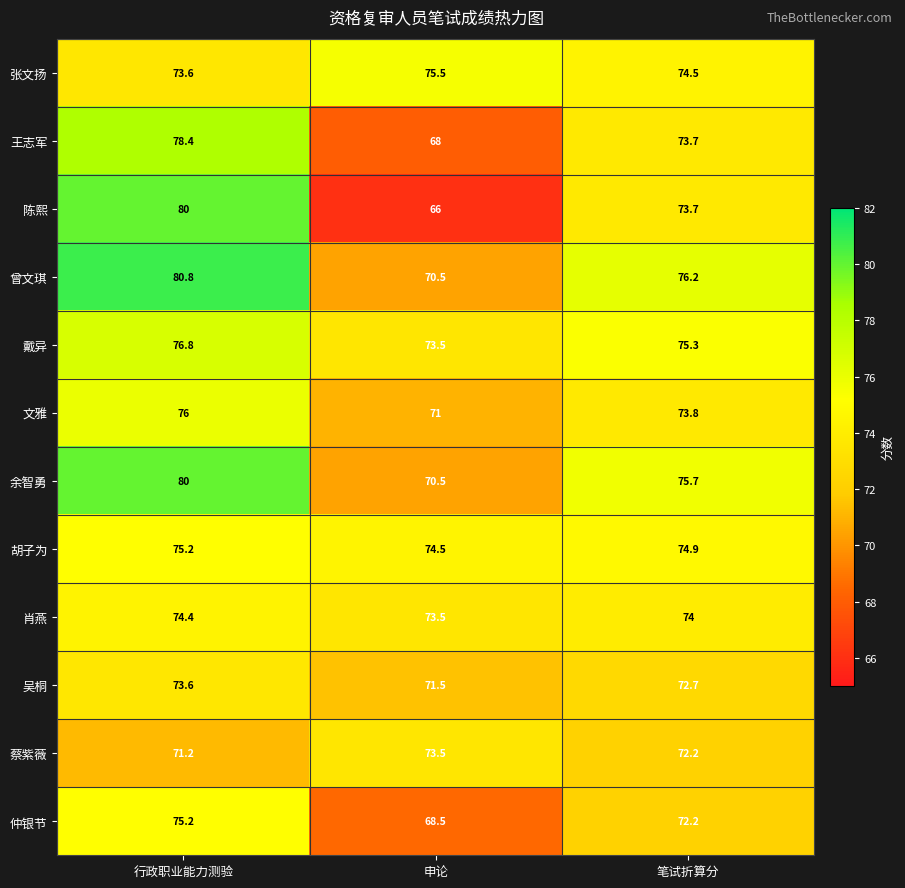

What is the total value across all series at 行政职业能力测验?

915.2